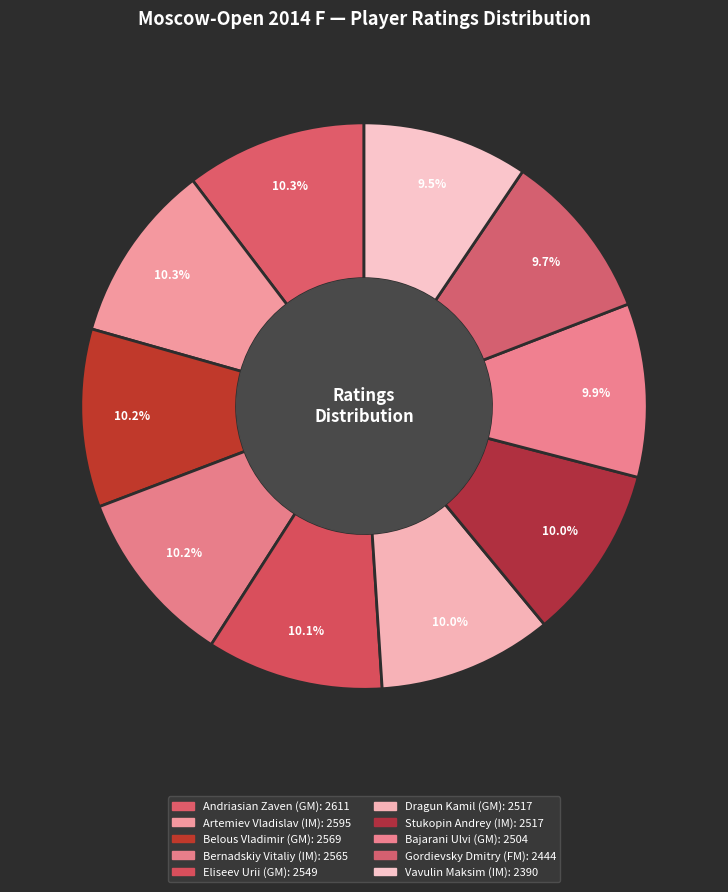

How many segments does this pie chart have?

10